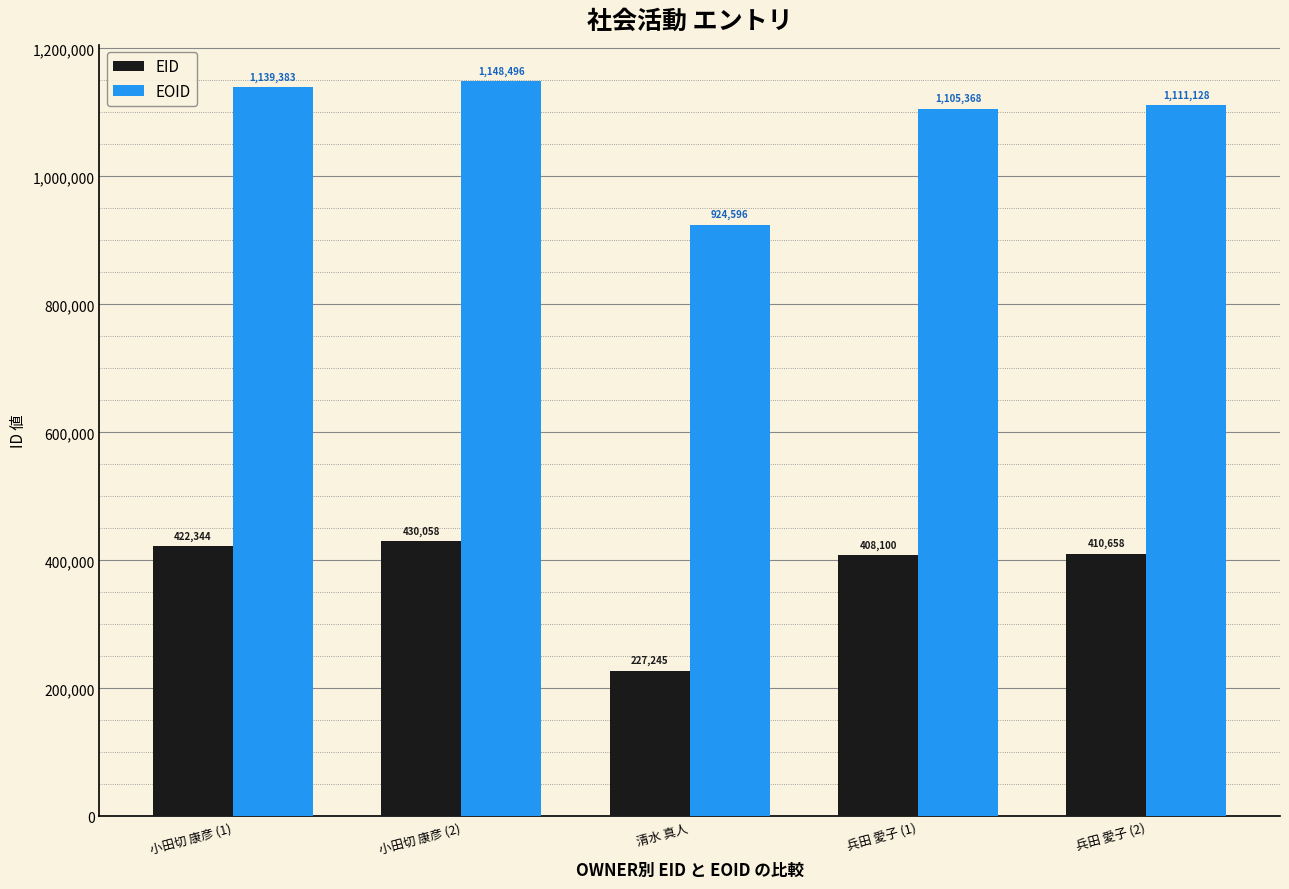

The value of EOID at 清水 真人 is 1643216. True or false?

False